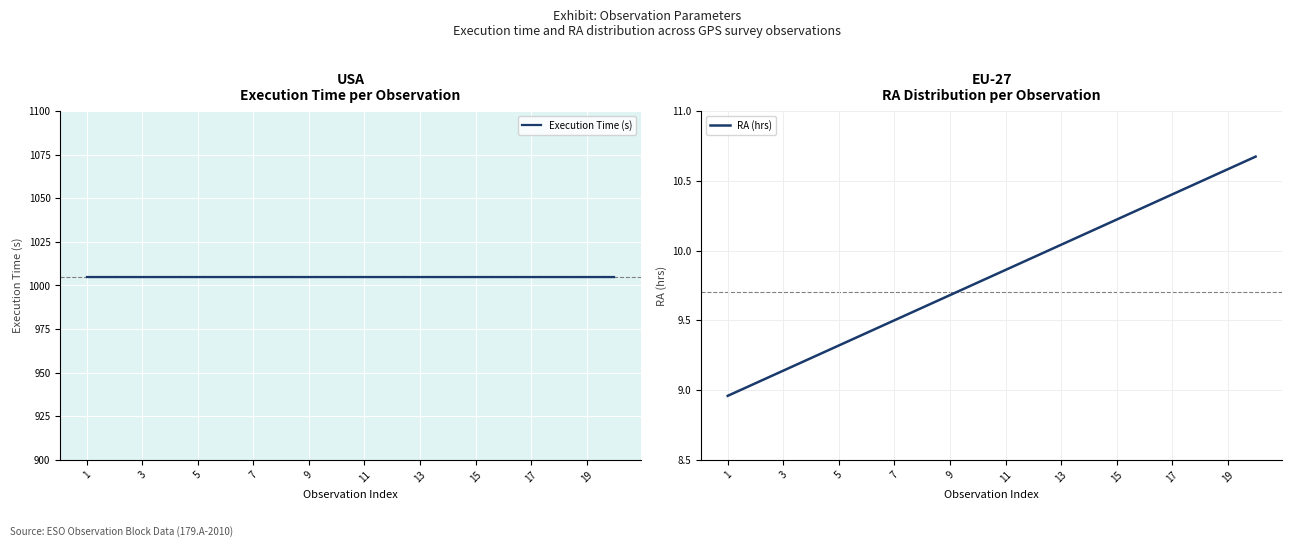

True or false: RA (hrs) has more than 2 points higher than both neighbors.

False